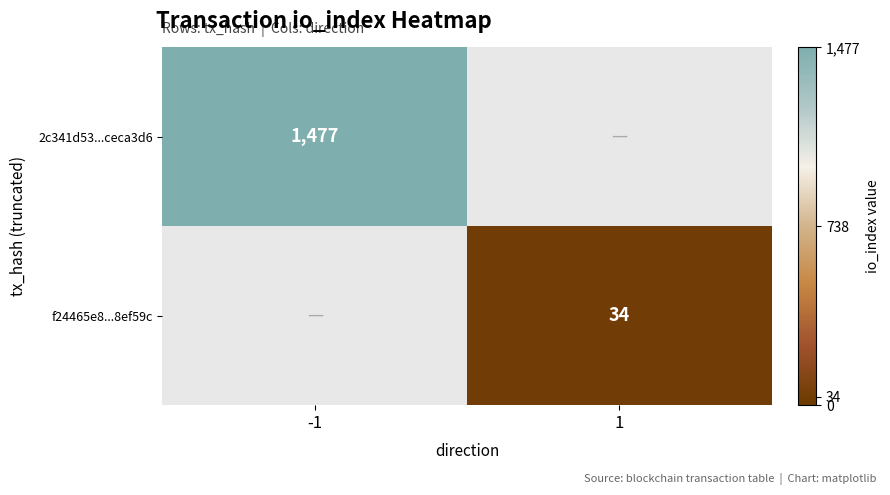

True or false: f24465e8...8ef59c has a value of 11 at 1.

False